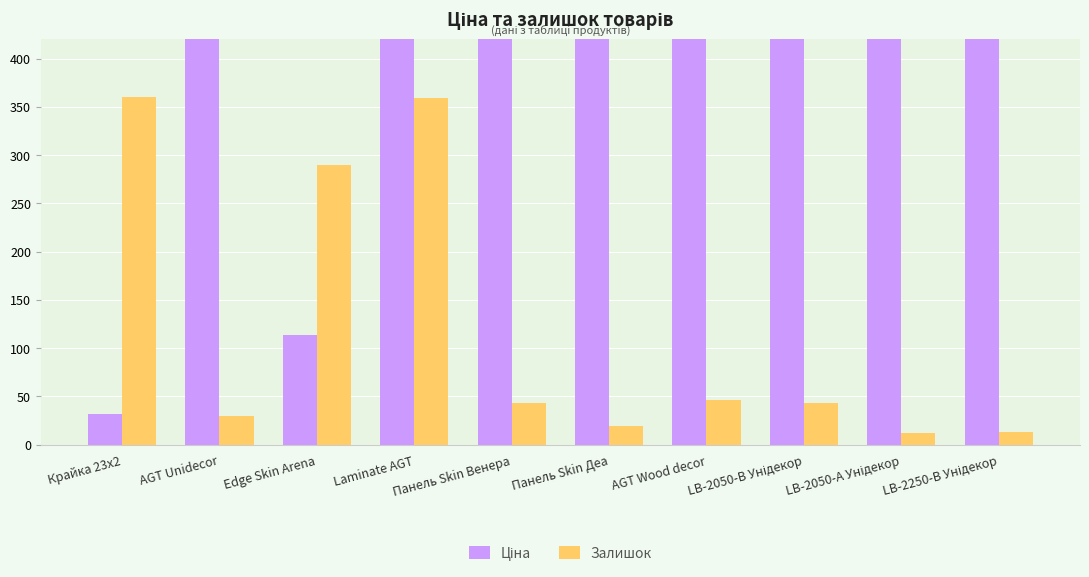

Count the number of categories in the chart.

10